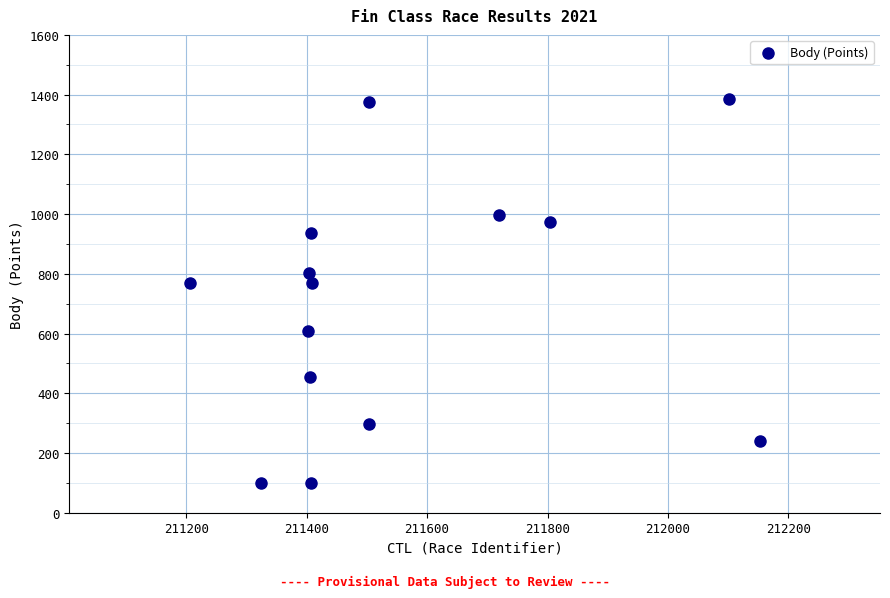

What is the range of X values (max minus min)?

946